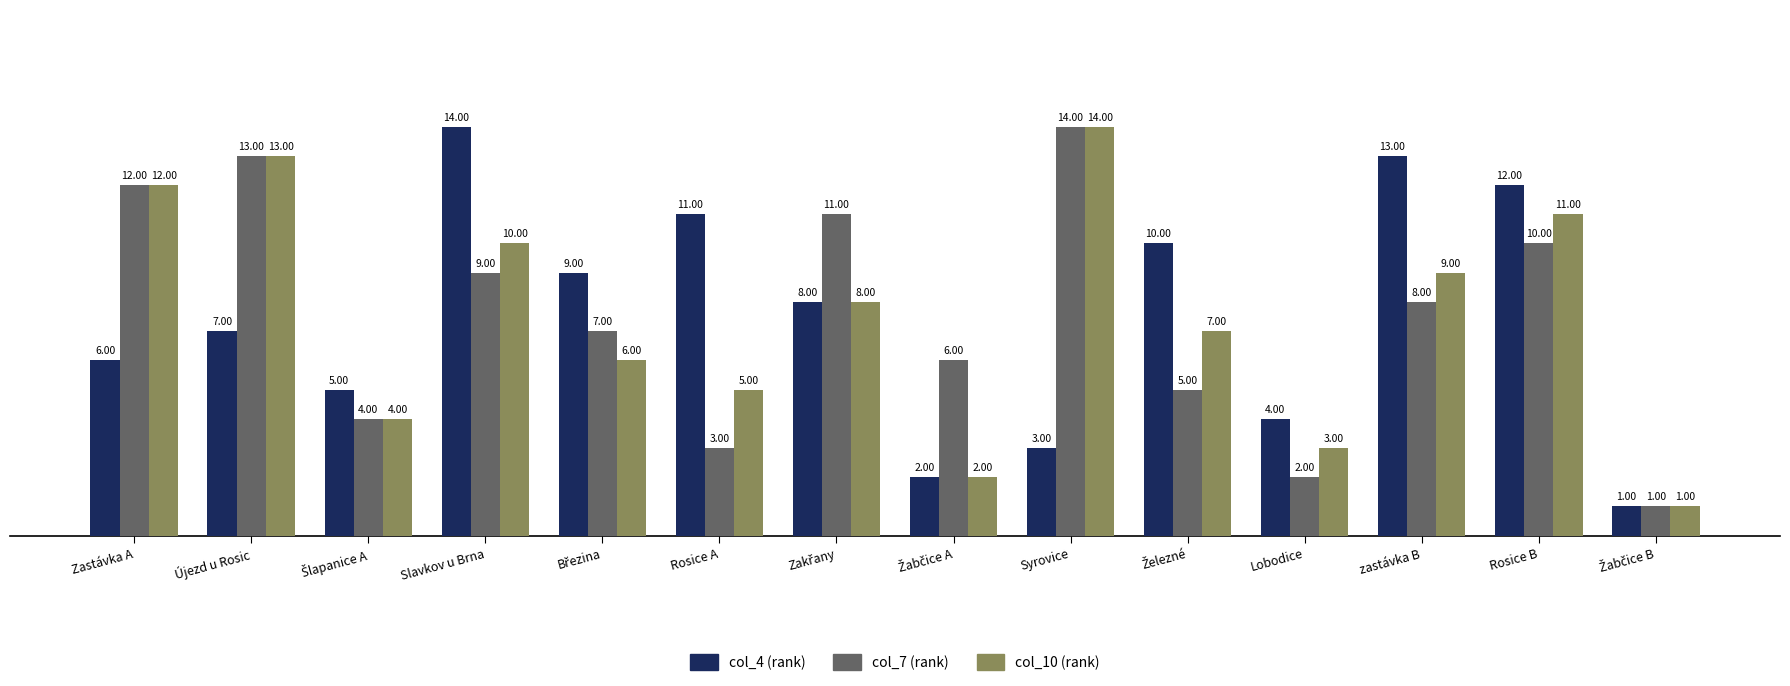

Reading right to left, transcribe all the data shown in this chart.

col_4 (rank): 1	12	13	4	10	3	2	8	11	9	14	5	7	6
col_7 (rank): 1	10	8	2	5	14	6	11	3	7	9	4	13	12
col_10 (rank): 1	11	9	3	7	14	2	8	5	6	10	4	13	12